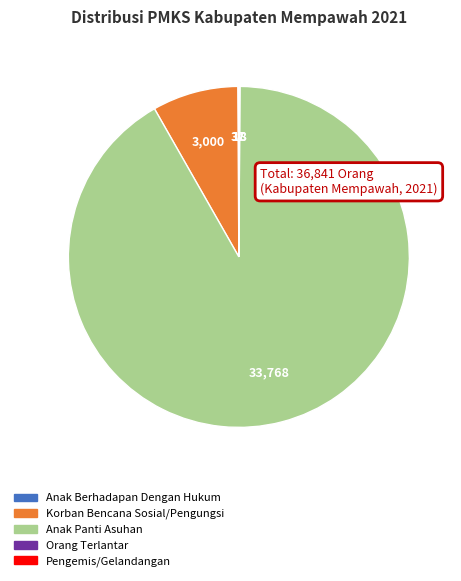

Is there any slice that represents more than half of the pie?

Yes